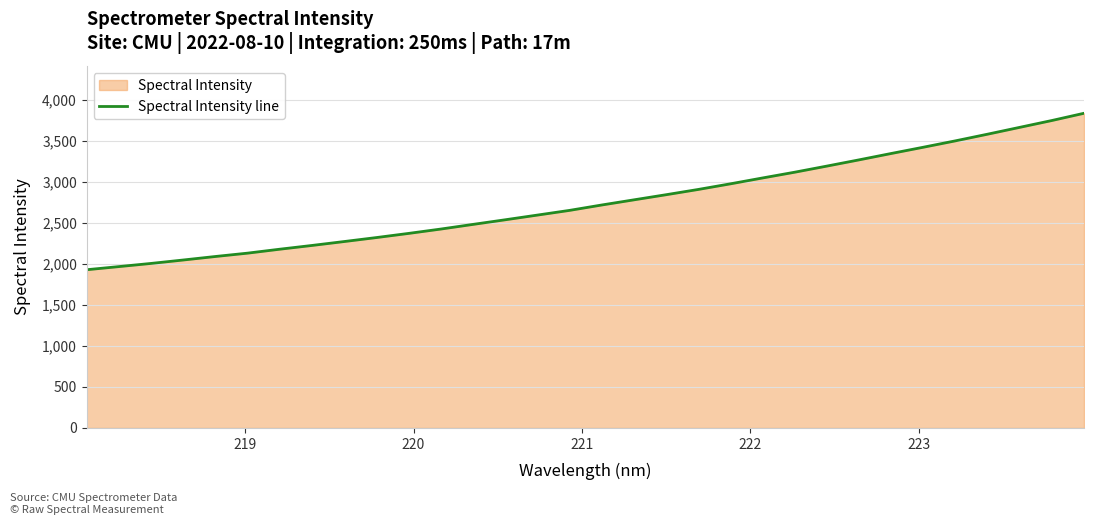

What is the difference between the maximum and minimum values?

1907.3